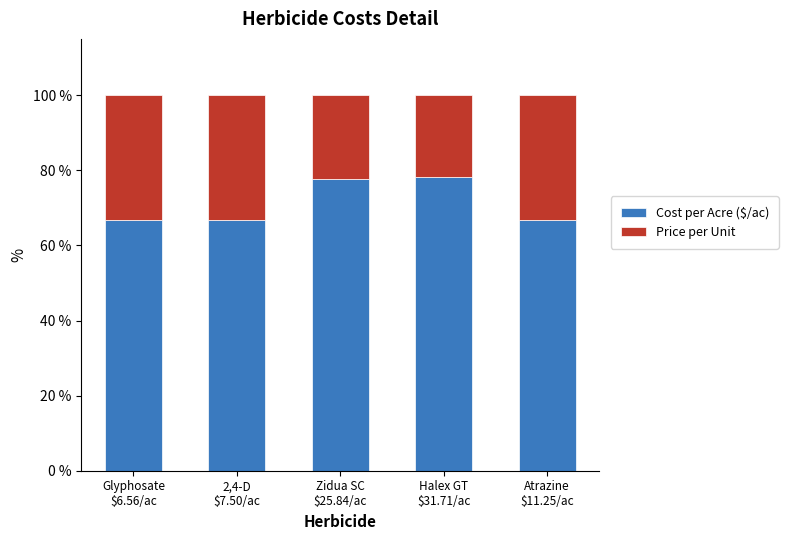

What is the sum of all Cost per Acre ($/ac) values?

356.0